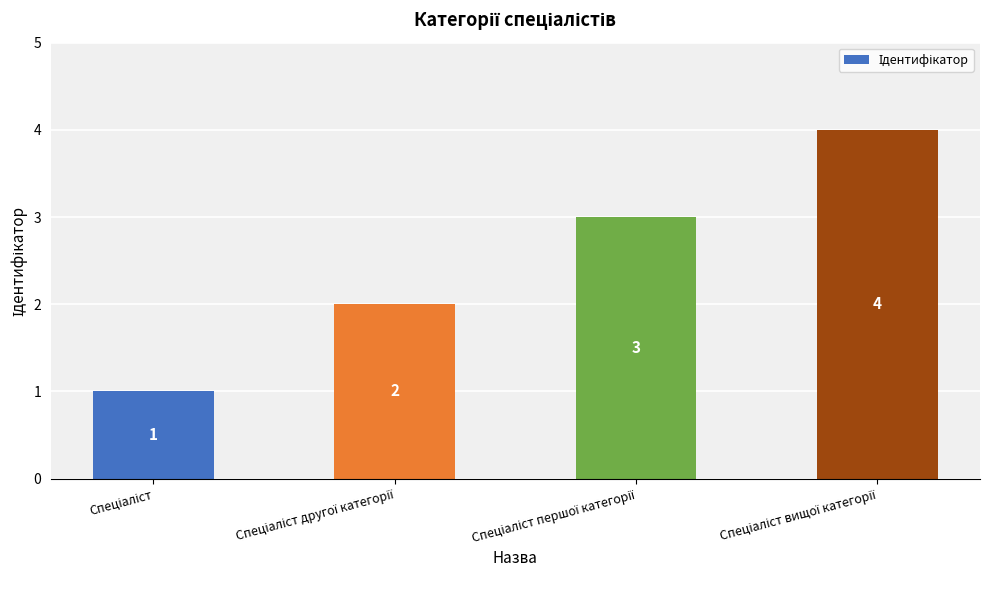

What is the greatest value displayed?

4